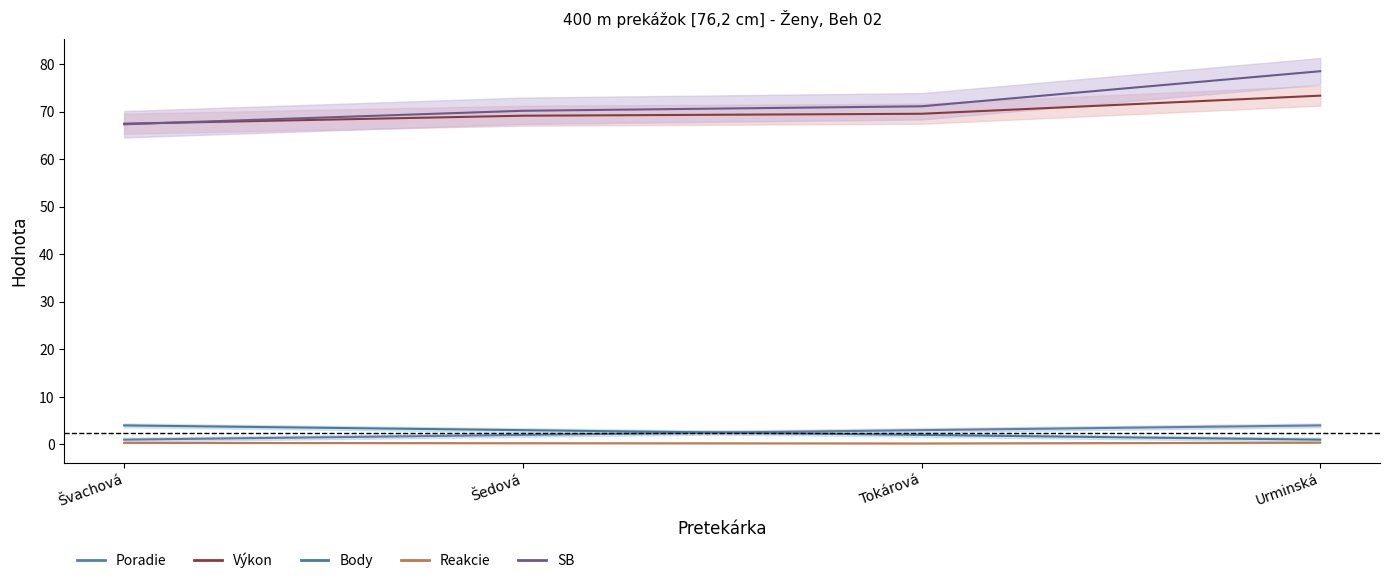

Is it true that Body equals 5.3 at Šedová?

False